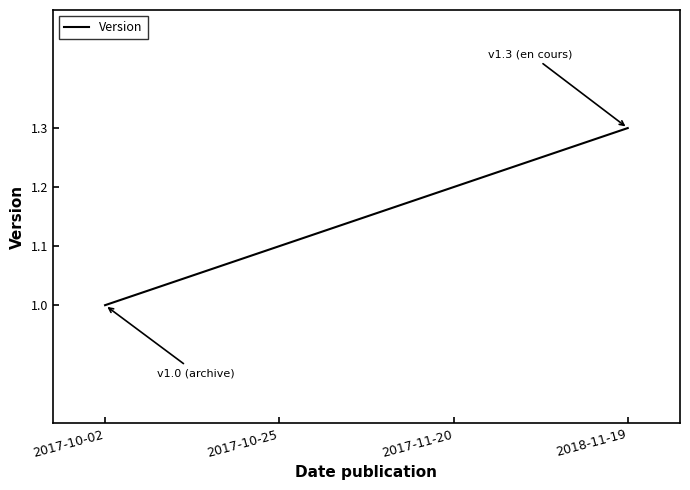

At which category does the chart reach its minimum across all series?

2017-10-02